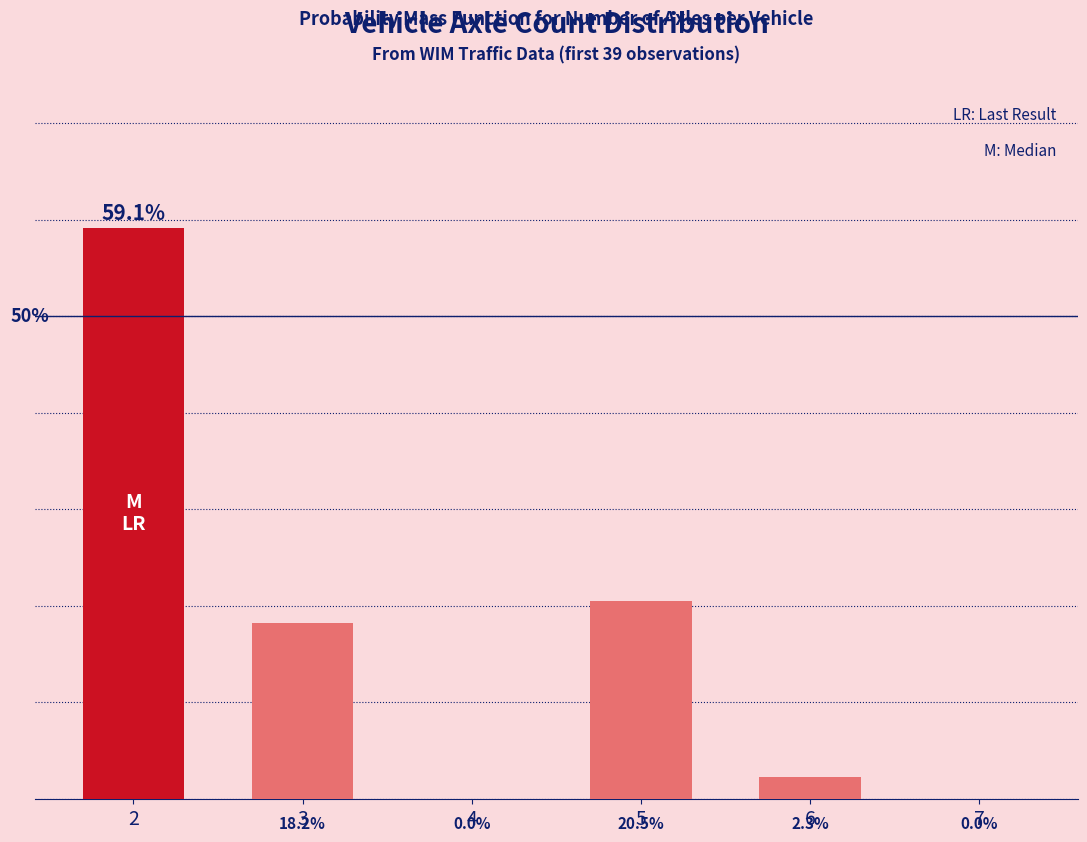

Rank the categories by value from highest to lowest.

2, 5, 3, 6, 4, 7